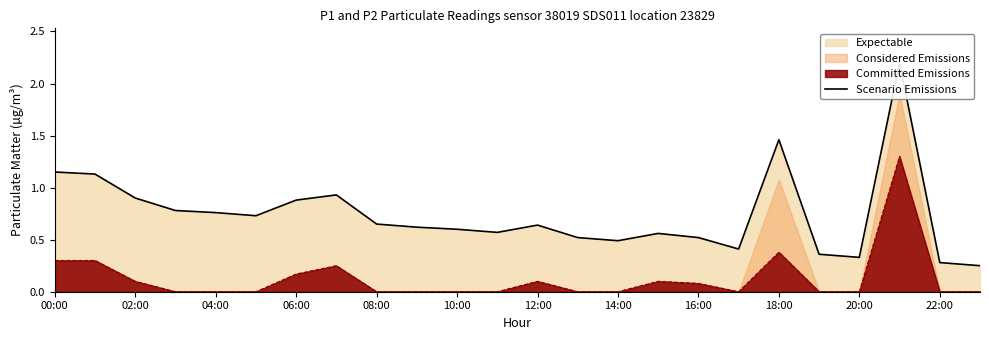

What is the maximum value for Committed Emissions?

1.3